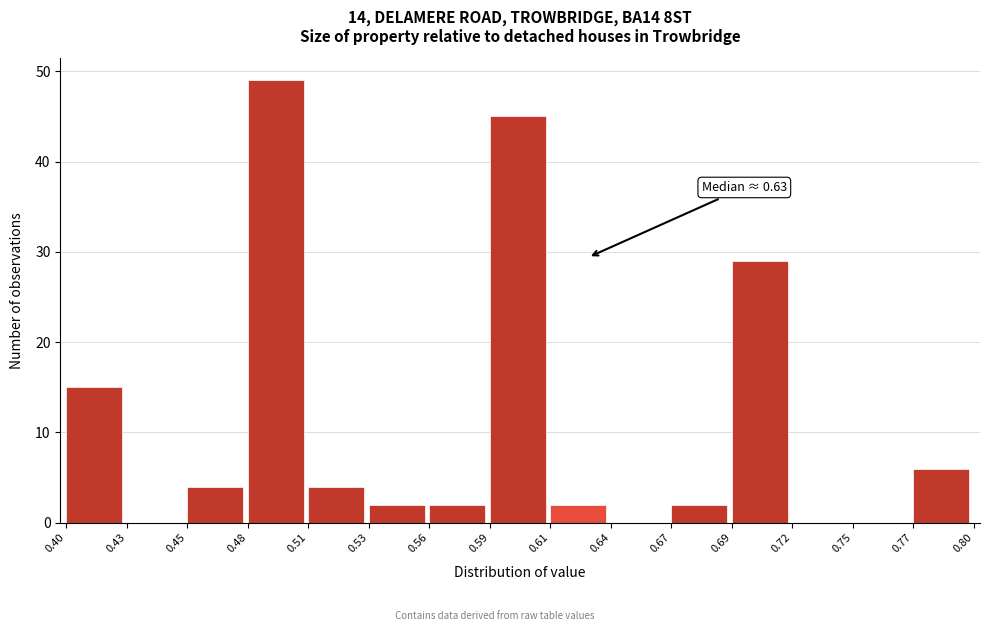

Over which range of the x-axis is the bar tallest?

0.48 to 0.51